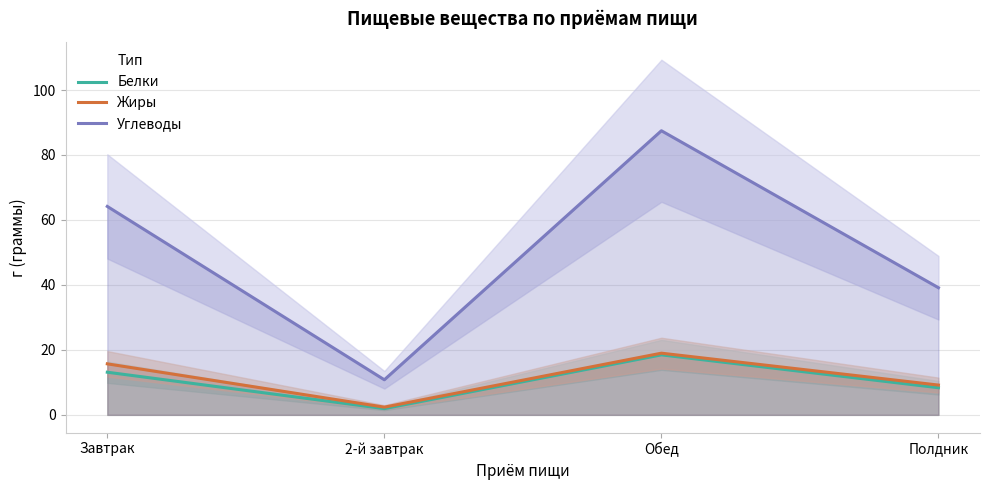

Which series has the largest range (max minus min)?

Углеводы